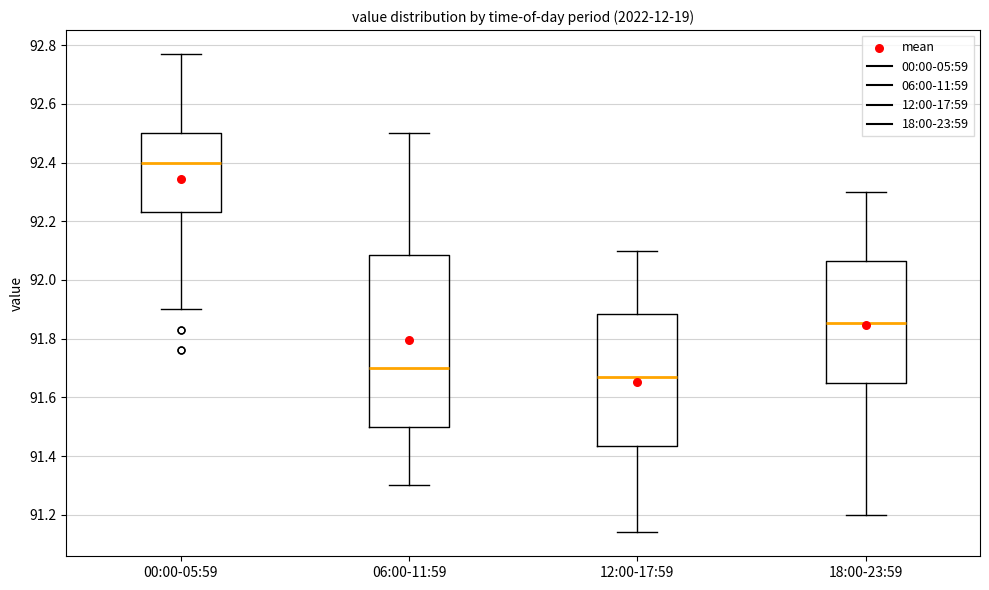

Reading left to right, transcribe this box plot: for each box, give where its median line is, the range the box spans, and where its two whiskers end, as read against the y-axis. The values are not printed on the chart, so give them approximately, as read against the axis.

00:00-05:59: median 92.40, box 92.24 to 92.50, whiskers 91.90 to 92.78
06:00-11:59: median 91.70, box 91.50 to 92.08, whiskers 91.30 to 92.50
12:00-17:59: median 91.68, box 91.44 to 91.88, whiskers 91.14 to 92.10
18:00-23:59: median 91.86, box 91.64 to 92.06, whiskers 91.20 to 92.30